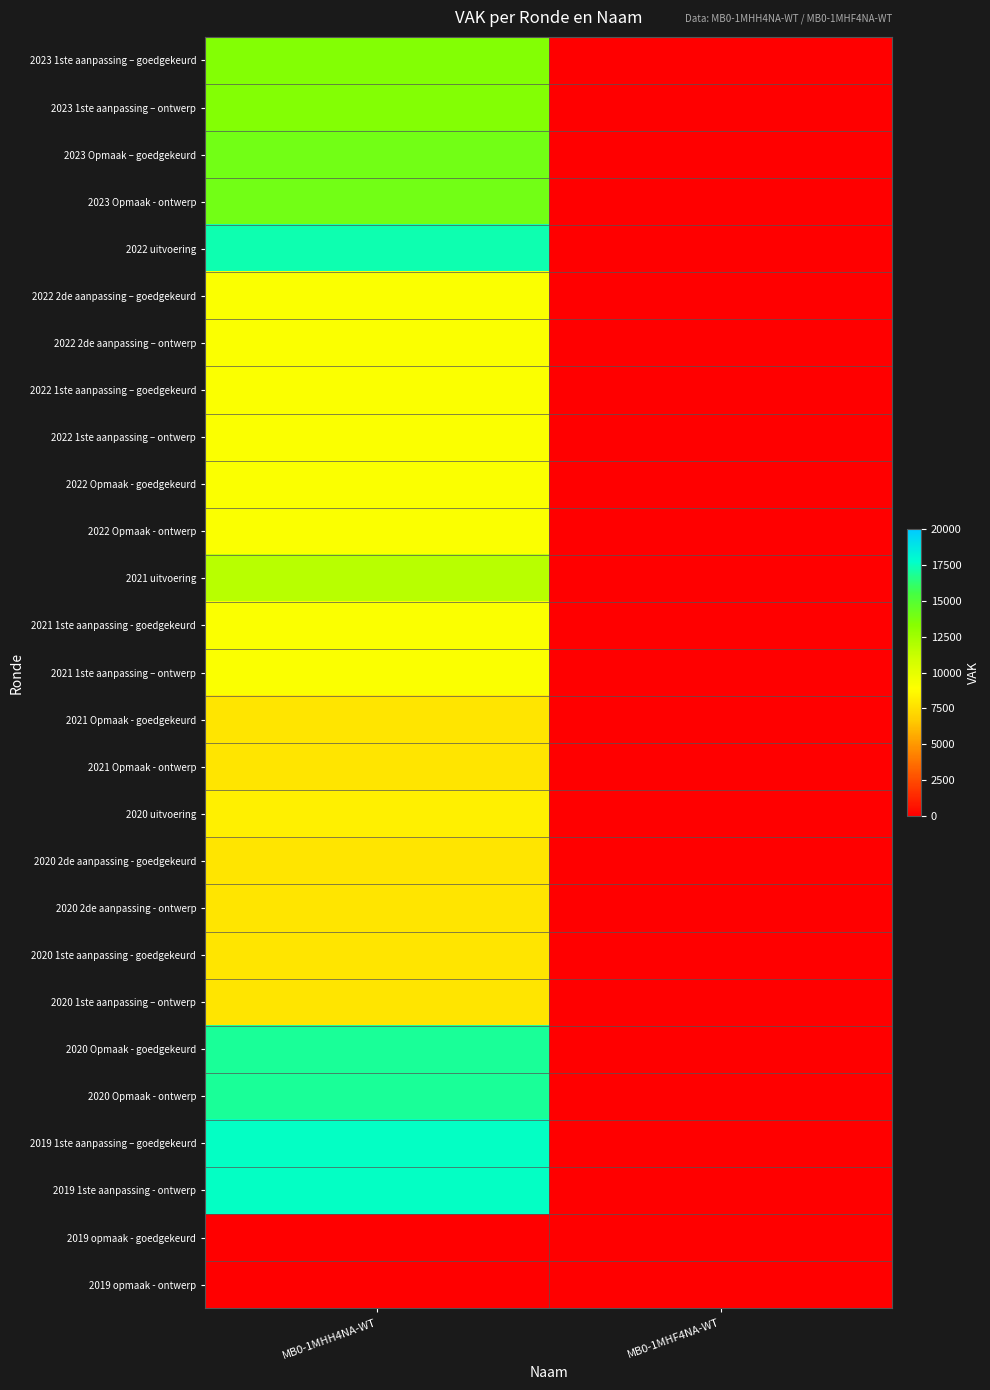

At MB0-1MHH4NA-WT, list the series in order from smallest to largest.

2019 opmaak - goedgekeurd, 2019 opmaak - ontwerp, 2021 Opmaak - goedgekeurd, 2021 Opmaak - ontwerp, 2020 2de aanpassing - goedgekeurd, 2020 2de aanpassing - ontwerp, 2020 1ste aanpassing - goedgekeurd, 2020 1ste aanpassing – ontwerp, 2020 uitvoering, 2022 2de aanpassing – goedgekeurd, 2022 2de aanpassing – ontwerp, 2022 1ste aanpassing – goedgekeurd, 2022 1ste aanpassing – ontwerp, 2022 Opmaak - goedgekeurd, 2022 Opmaak - ontwerp, 2021 1ste aanpassing - goedgekeurd, 2021 1ste aanpassing – ontwerp, 2021 uitvoering, 2023 1ste aanpassing – goedgekeurd, 2023 1ste aanpassing – ontwerp, 2023 Opmaak – goedgekeurd, 2023 Opmaak - ontwerp, 2020 Opmaak - goedgekeurd, 2020 Opmaak - ontwerp, 2022 uitvoering, 2019 1ste aanpassing – goedgekeurd, 2019 1ste aanpassing - ontwerp